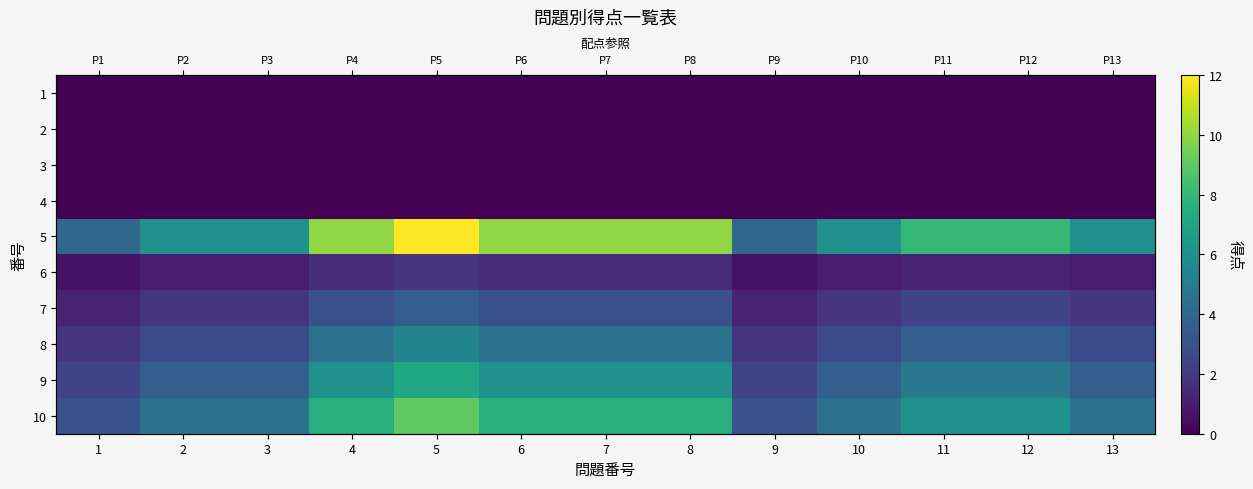

Is it true that 5 equals 10.0 at 8?

True